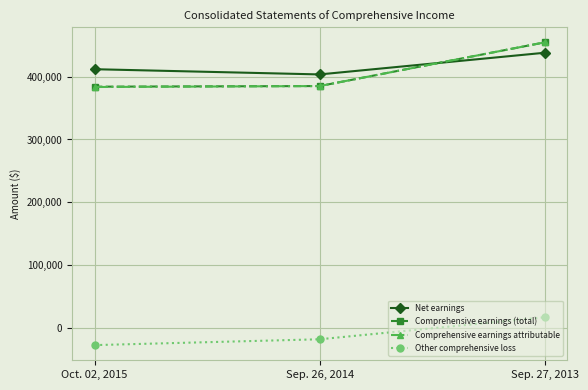

Which series changed the most between Oct. 02, 2015 and Sep. 27, 2013?

Comprehensive earnings attributable